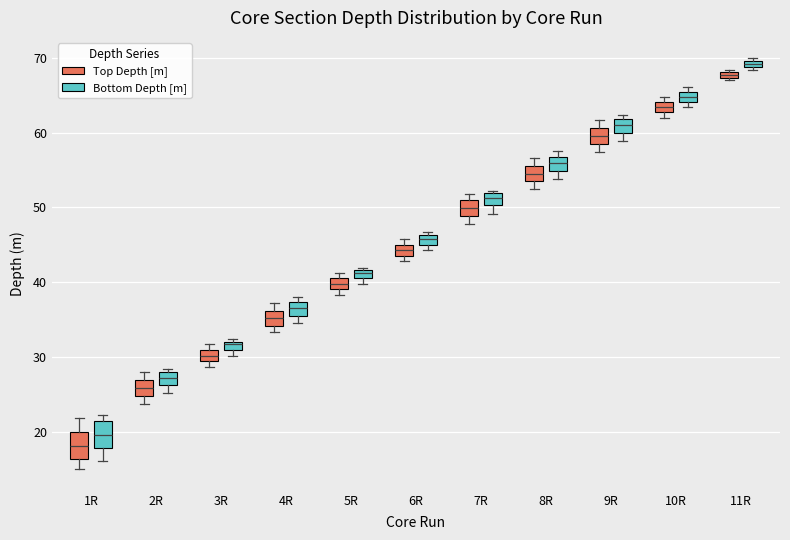

Which box has the lowest median line?

1R (Top Depth [m])